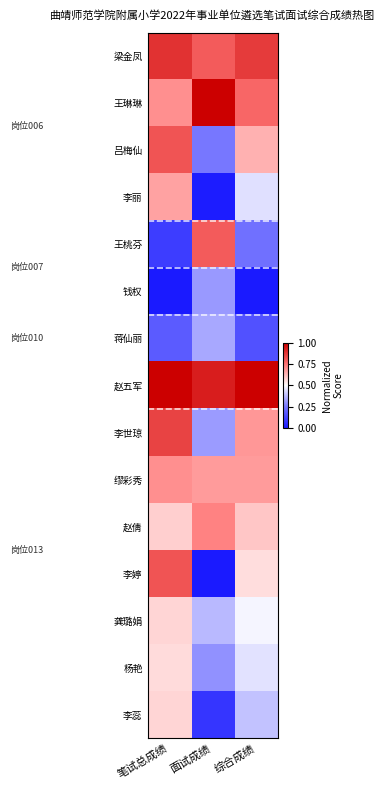

Between 面试成绩 and 综合成绩, which series saw the biggest shift?

王桃芬